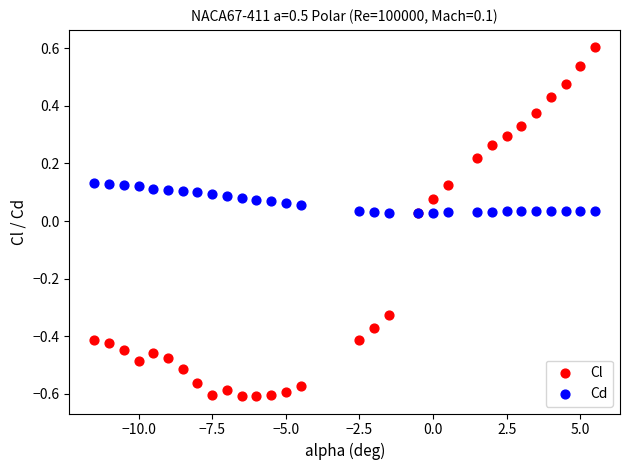

Which series reaches the minimum Y coordinate?

Cl